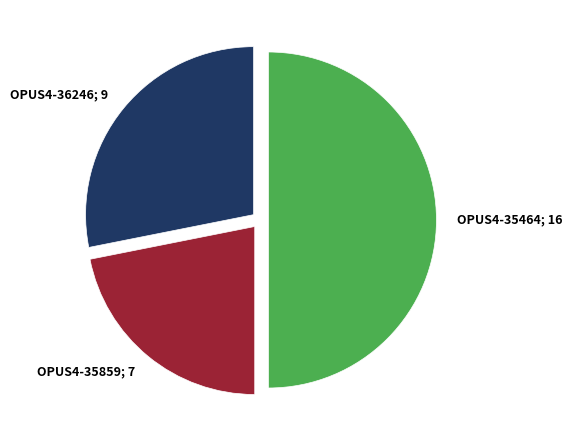

Which has a higher value, OPUS4-36246; 9 or OPUS4-35464; 16?

OPUS4-35464; 16